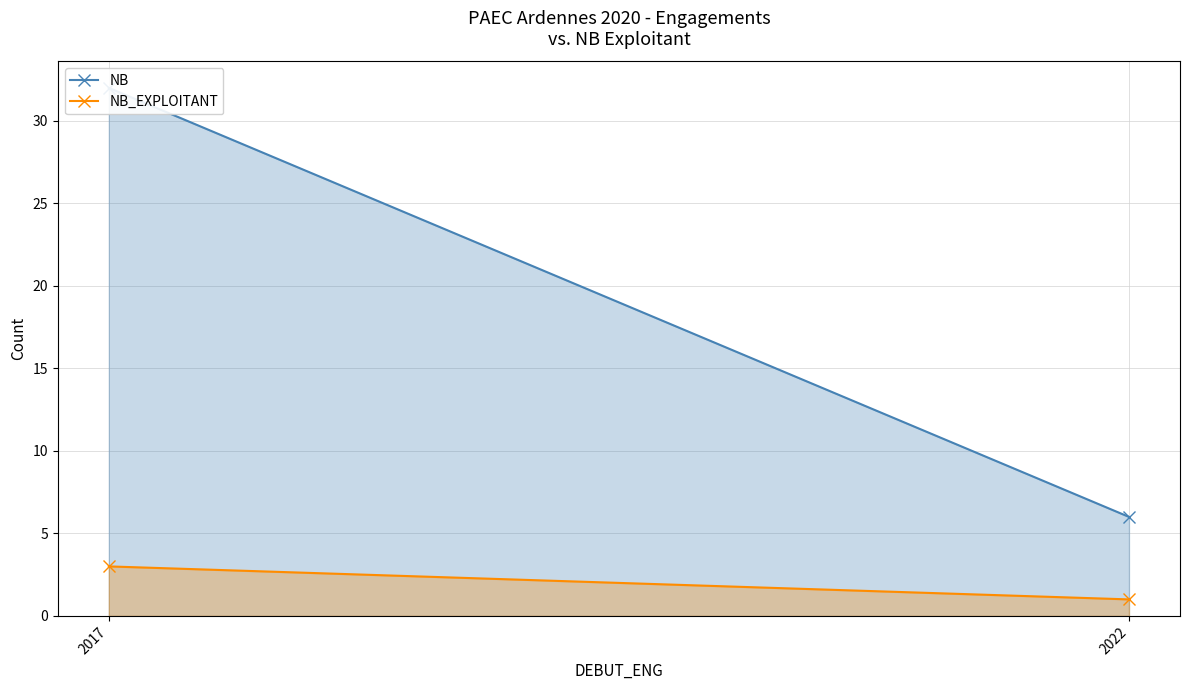

What is the total value across all series at 2017?

35